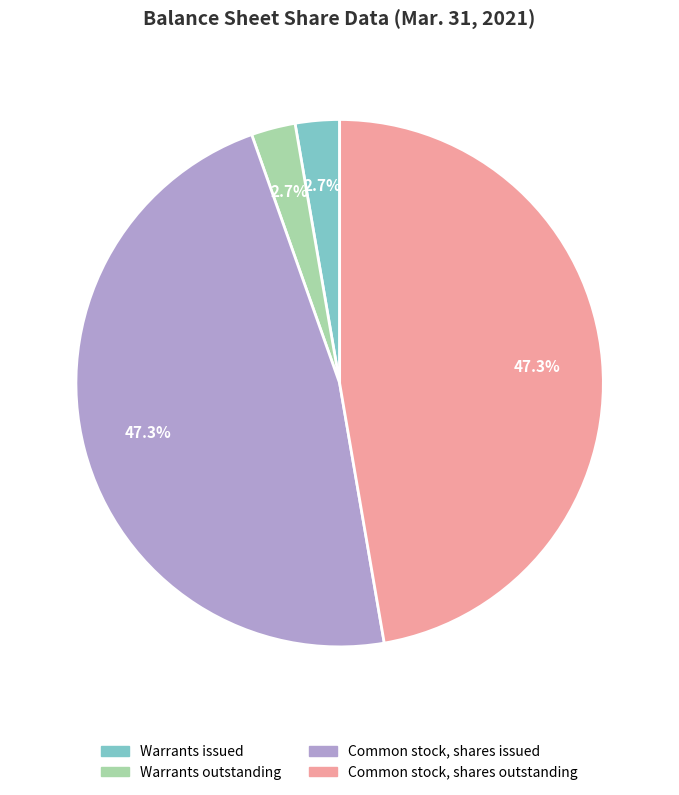

Is it true that Common stock, shares issued is 47% of the pie?

True